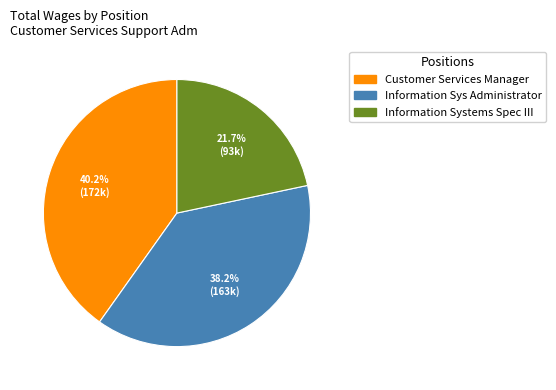

How many slices are in this pie chart?

3